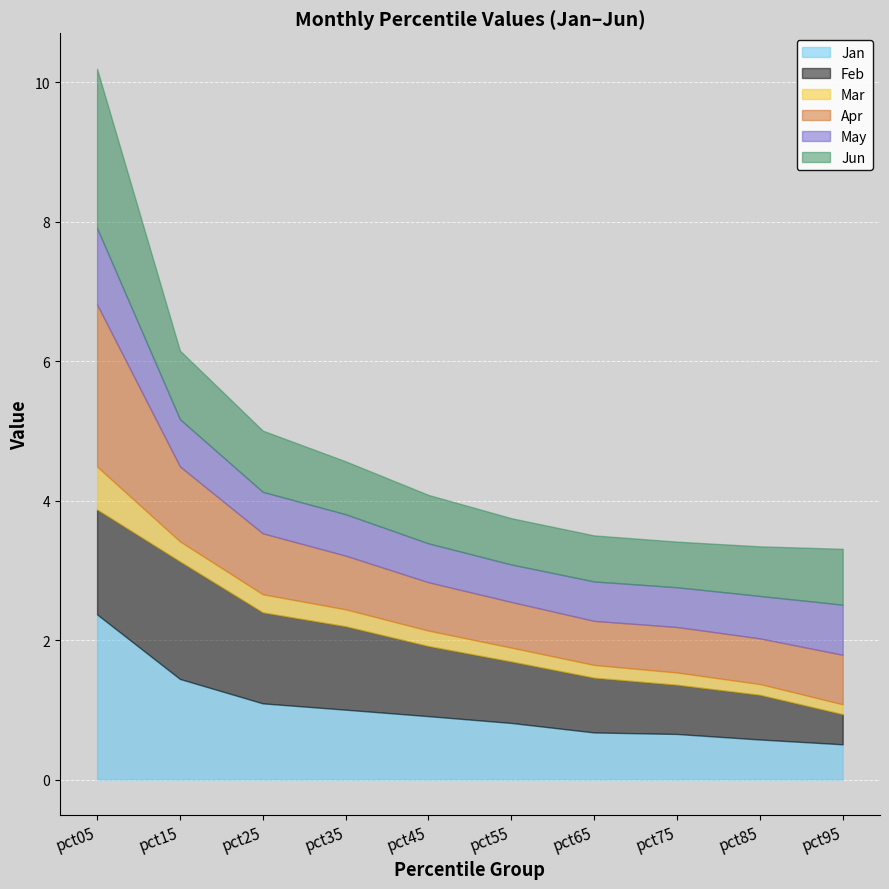

True or false: Apr has more than 1 points higher than both neighbors.

False